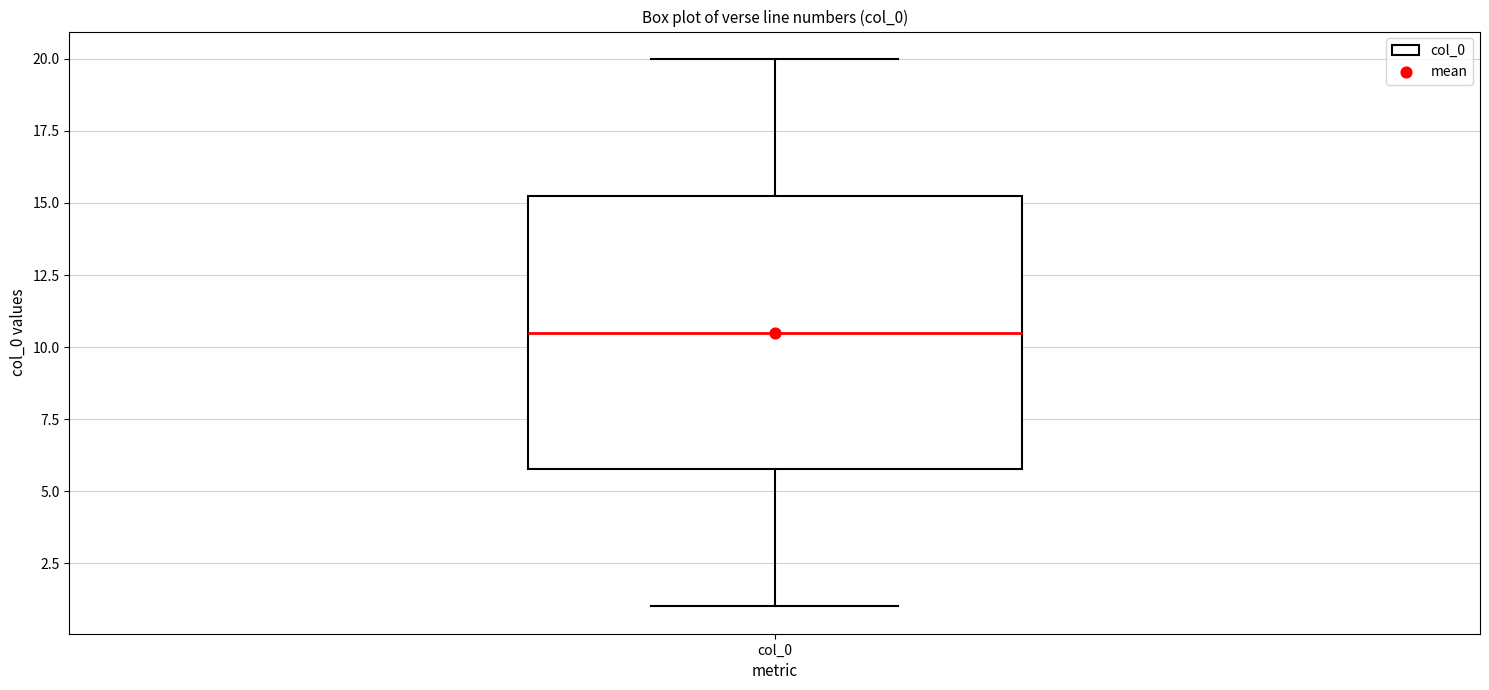

Read this box plot against the y-axis: the position of the median line, the range covered by the box, and the ends of both whiskers. The values are not printed on the chart, so give them approximately, as read against the axis.

median 10.5, box 6.0 to 15.5, whiskers 1.0 to 20.0